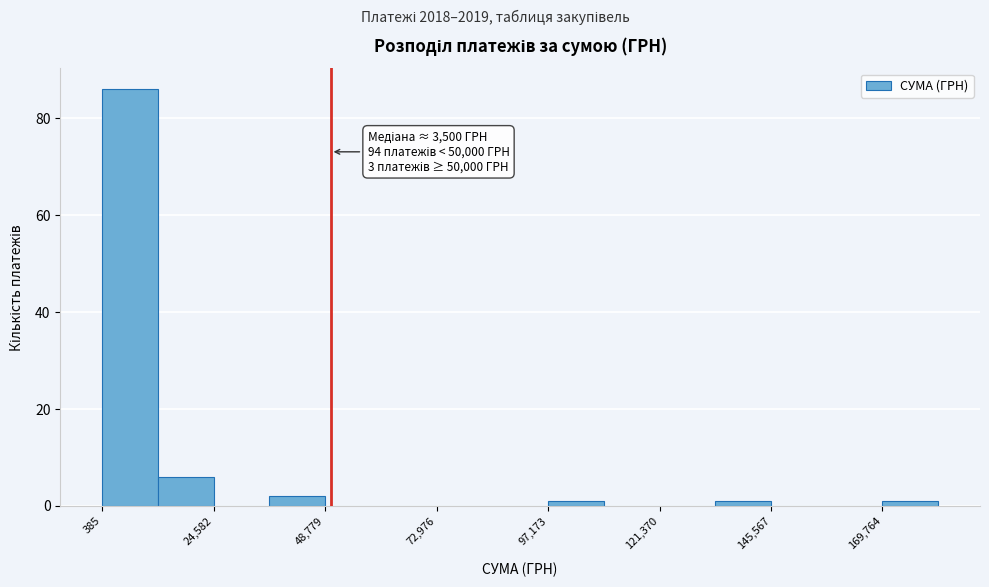

Read against the x-axis, roughly where is the centre of the tallest bar?

5000